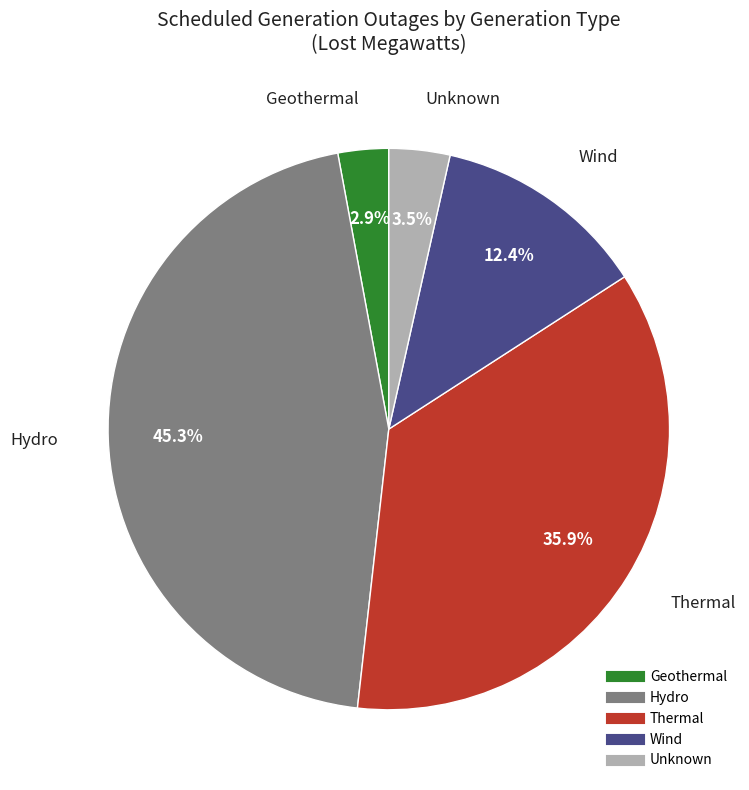

Is Wind the majority of the pie?

No